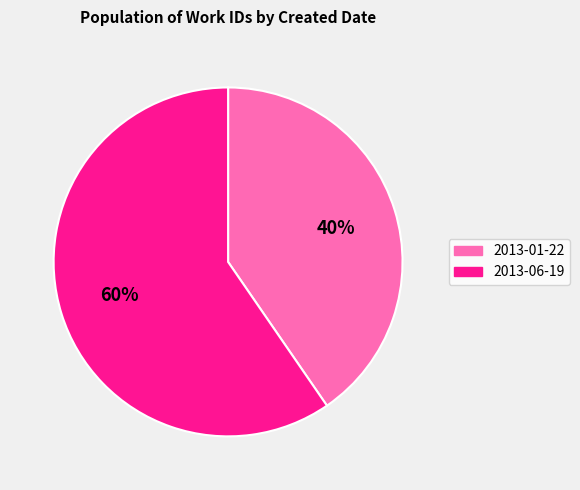

To the nearest percent, what is the average slice percentage?

50%